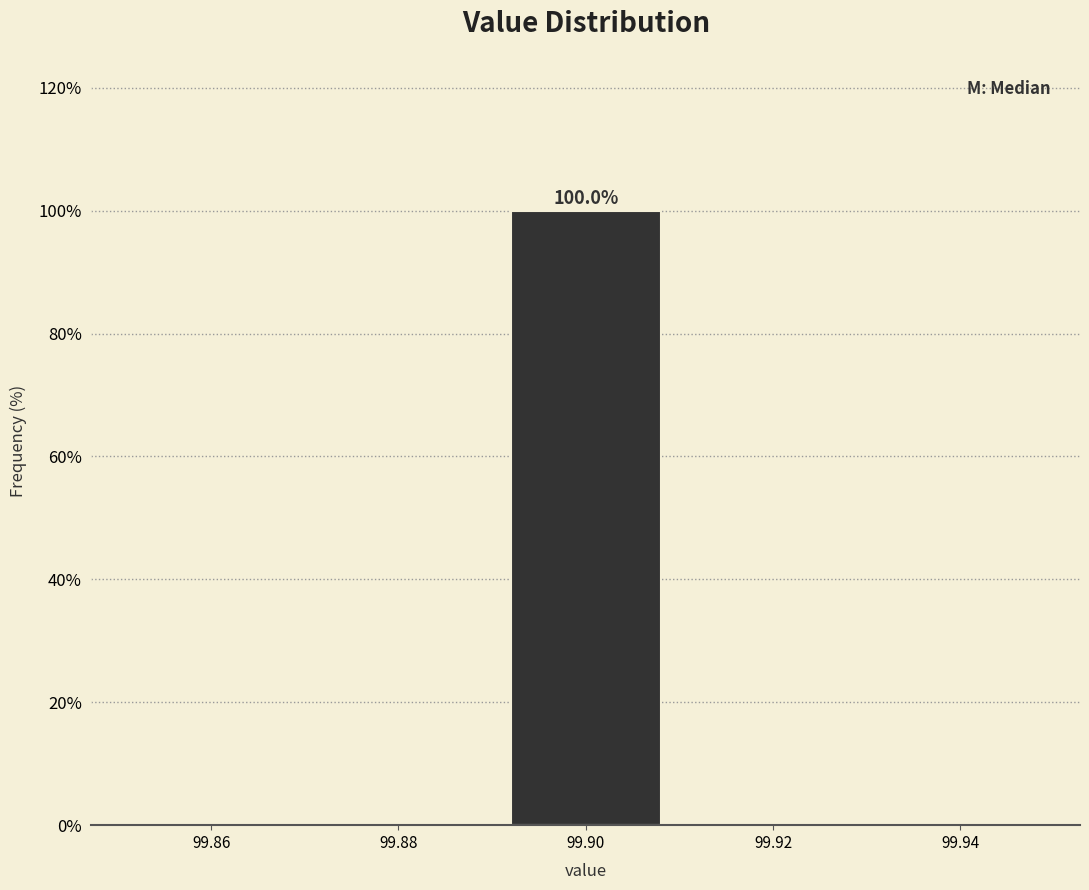

Which range on the x-axis has the tallest bar?

99.89 to 99.91